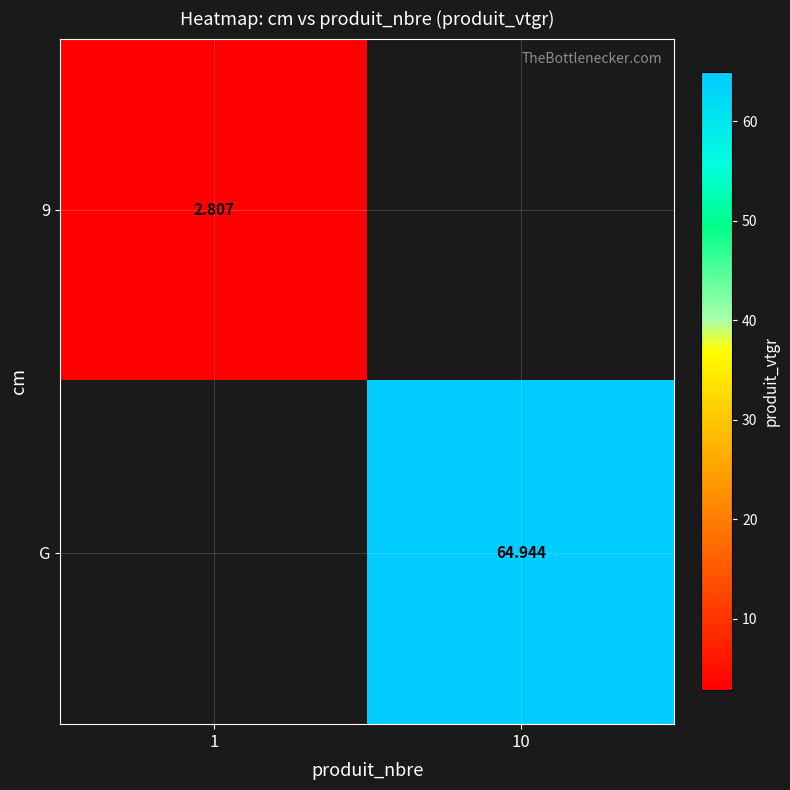

True or false: 9 has a value of 1.6 at 1.

False